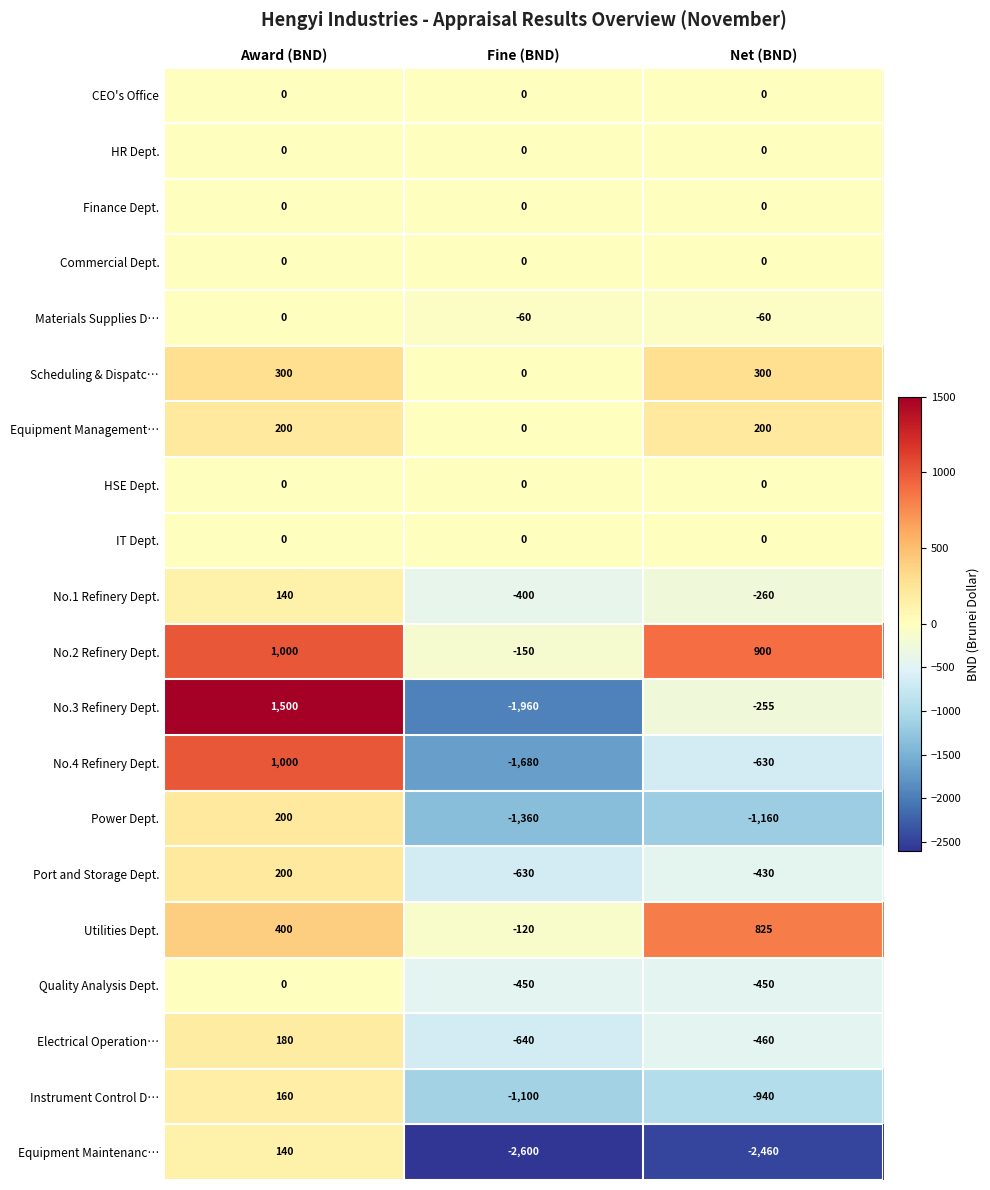

Between Fine (BND) and Net (BND), which series saw the biggest shift?

No.3 Refinery Dept.